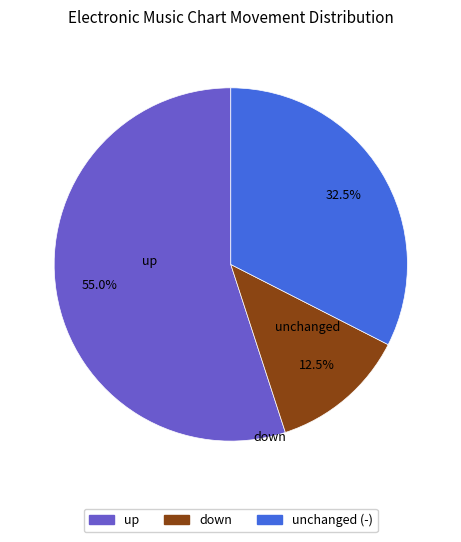

Does any single category account for the majority?

Yes